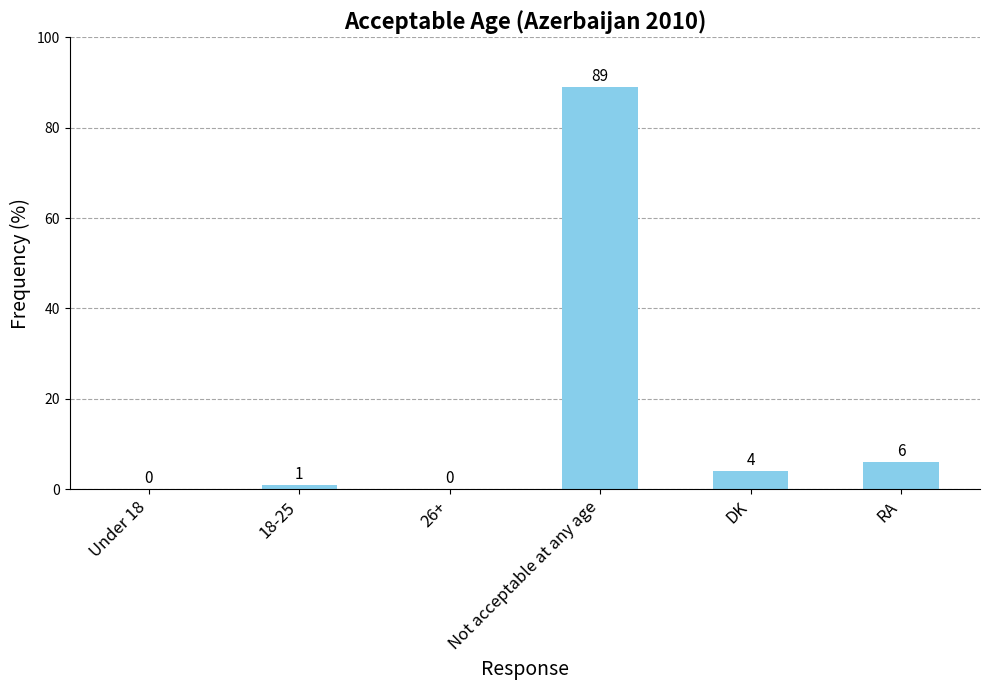

Are the bars grouped side by side (vs. stacked)?

No